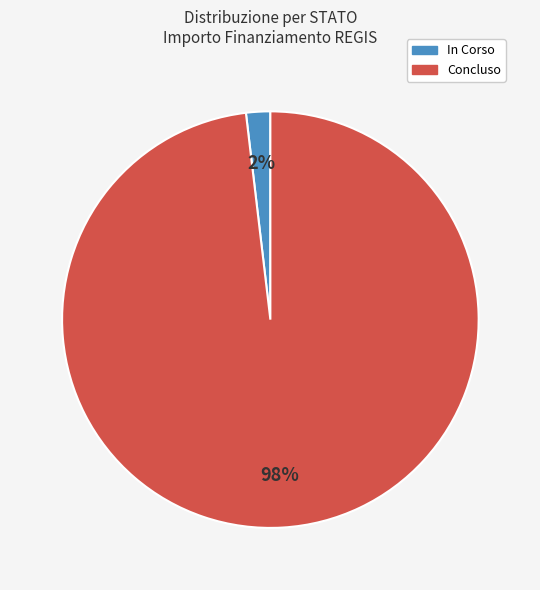

To the nearest percent, what portion does In Corso represent?

2%